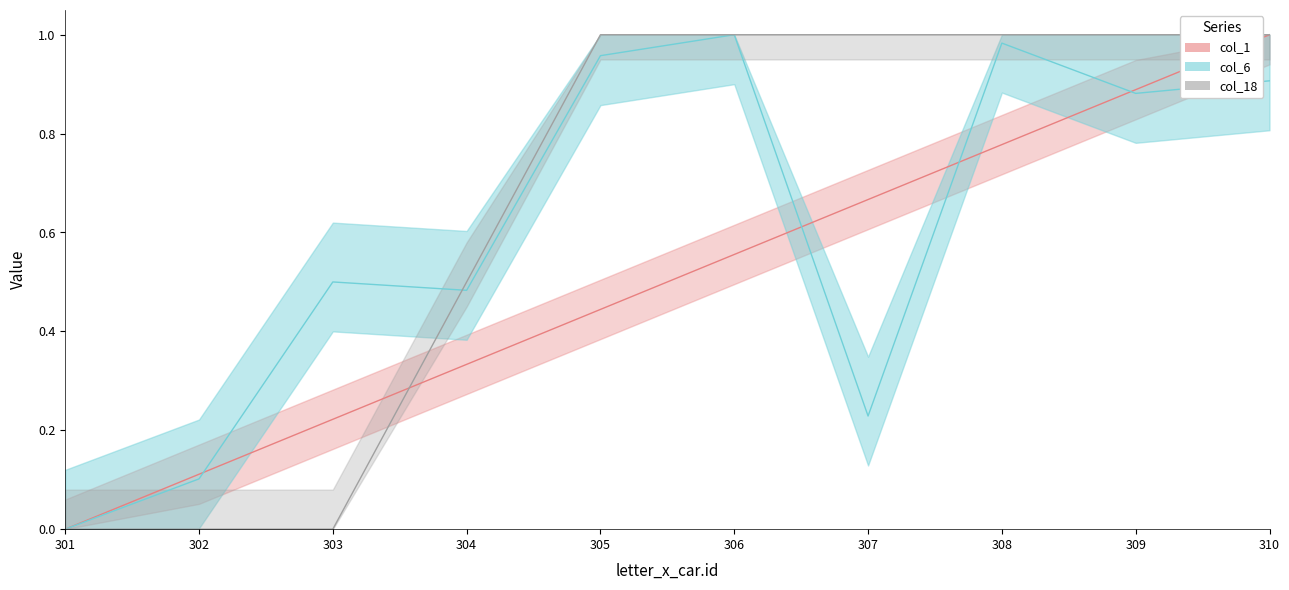

List the series in order of their overall mean, highest first.

col_18, col_6, col_1